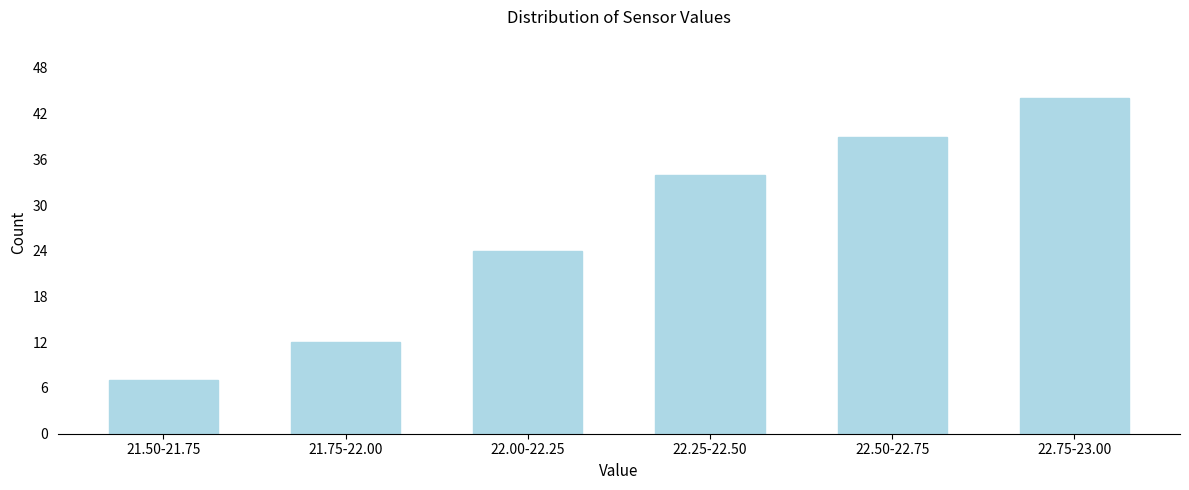

Reading left to right, what are all the values shown in this chart?

21.50-21.75=7	21.75-22.00=12	22.00-22.25=24	22.25-22.50=34	22.50-22.75=39	22.75-23.00=44